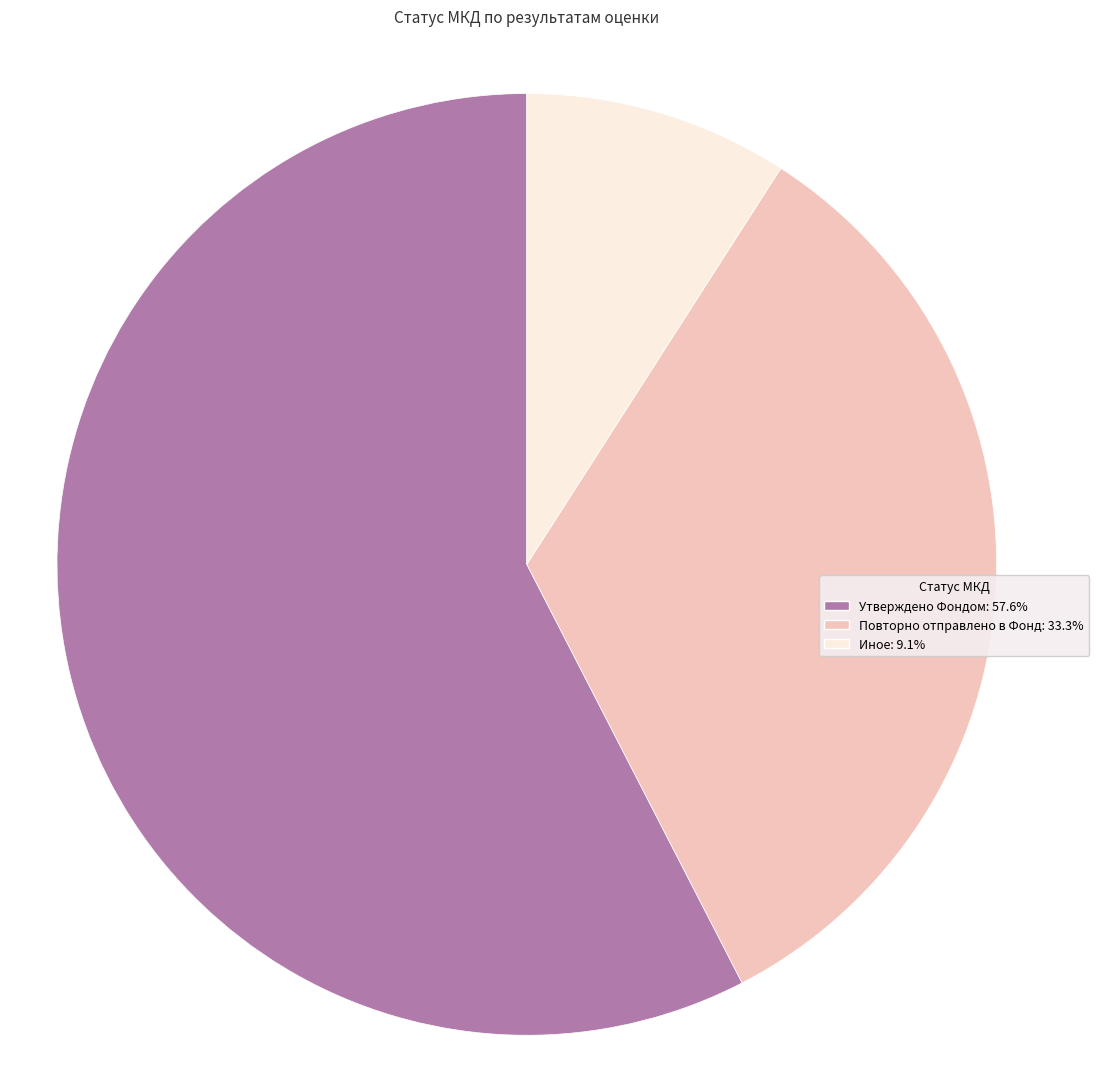

Does any single category account for the majority?

Yes